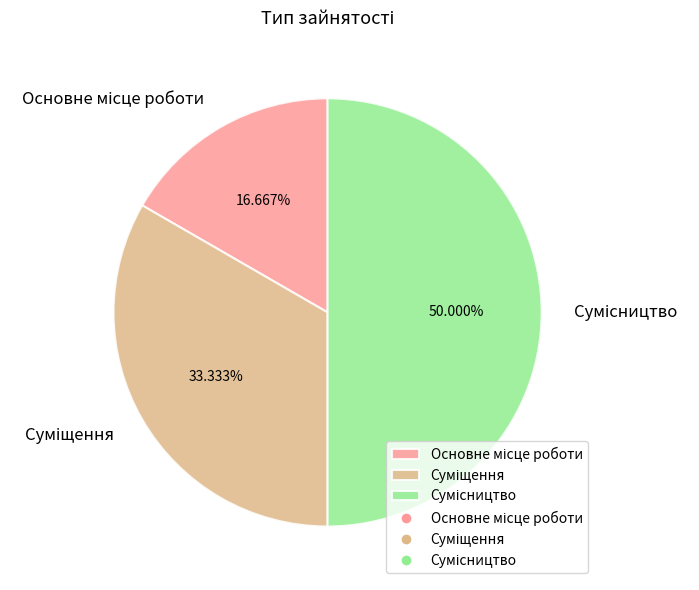

Count the number of slices in the pie.

3